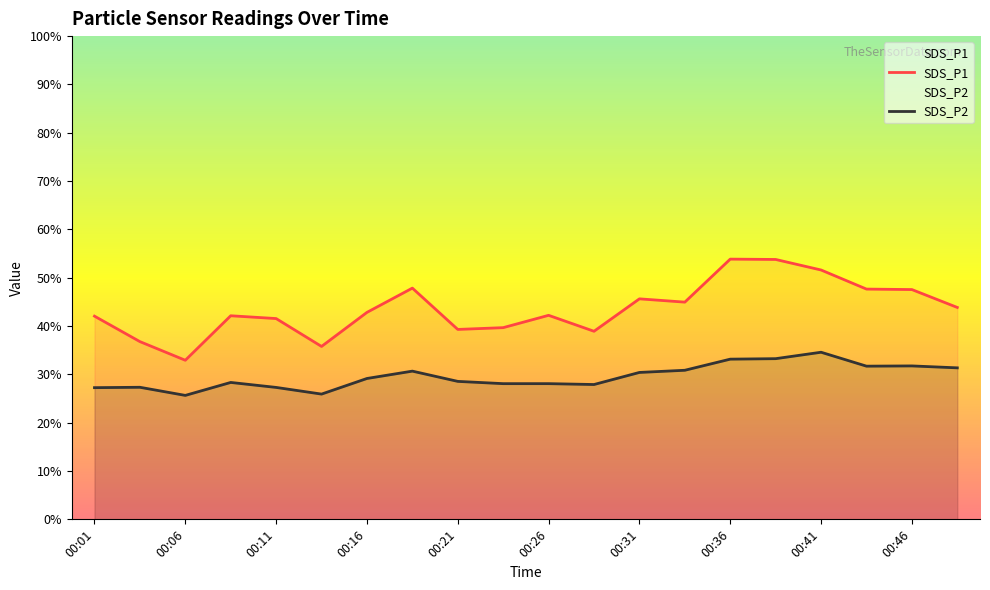

What is the value of the SDS_P1 point at the 7th from the left?

42.8